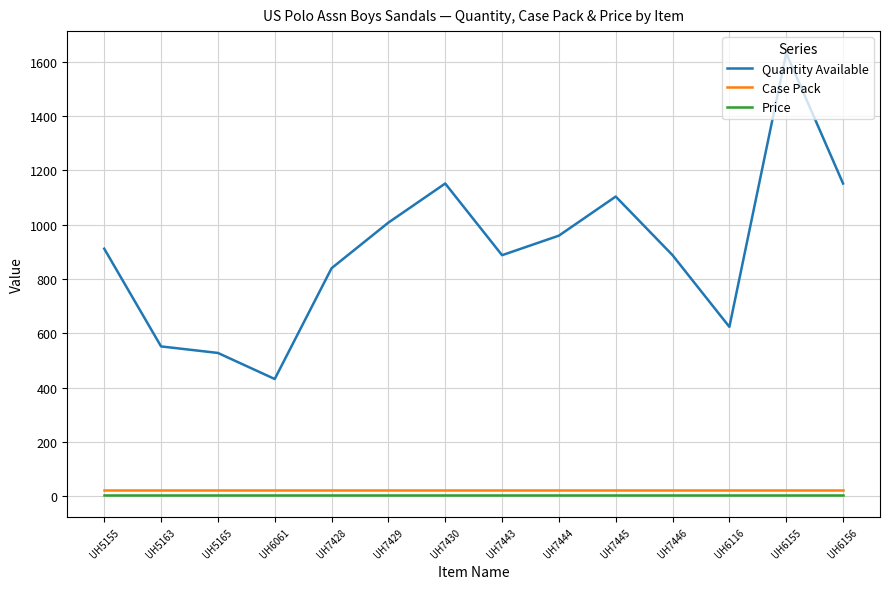

At which category is the sum across all series the highest?

UH6155